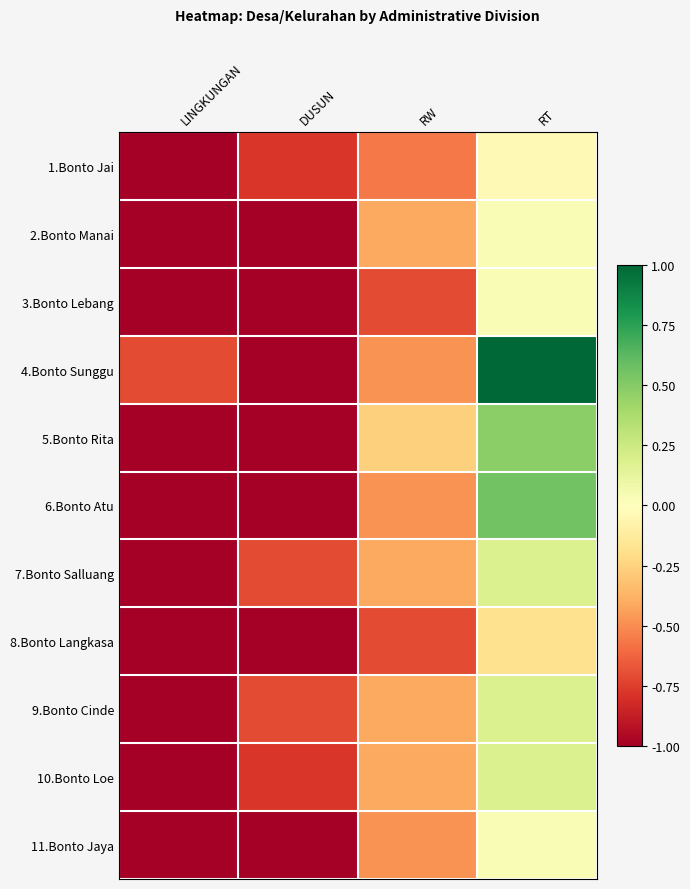

What is the greatest value displayed?

1.0